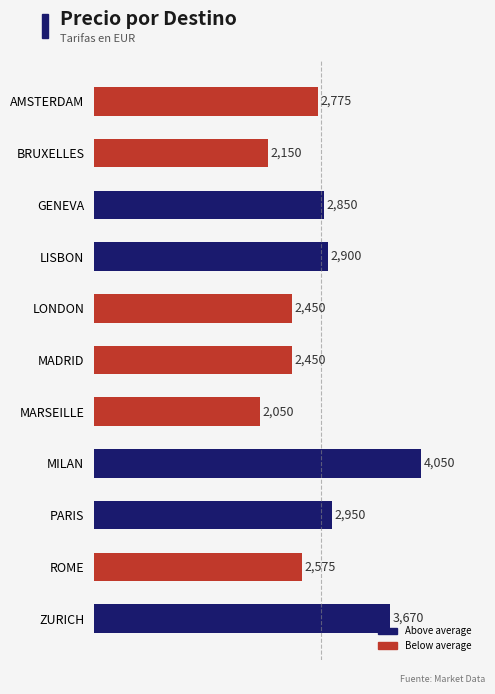

Which has a higher value, MADRID or MARSEILLE?

MADRID